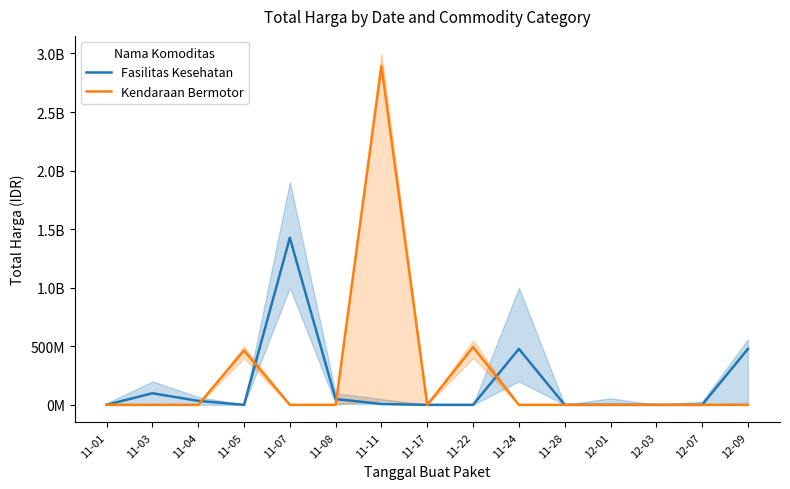

True or false: Kendaraan Bermotor and Fasilitas Kesehatan cross at least once.

True